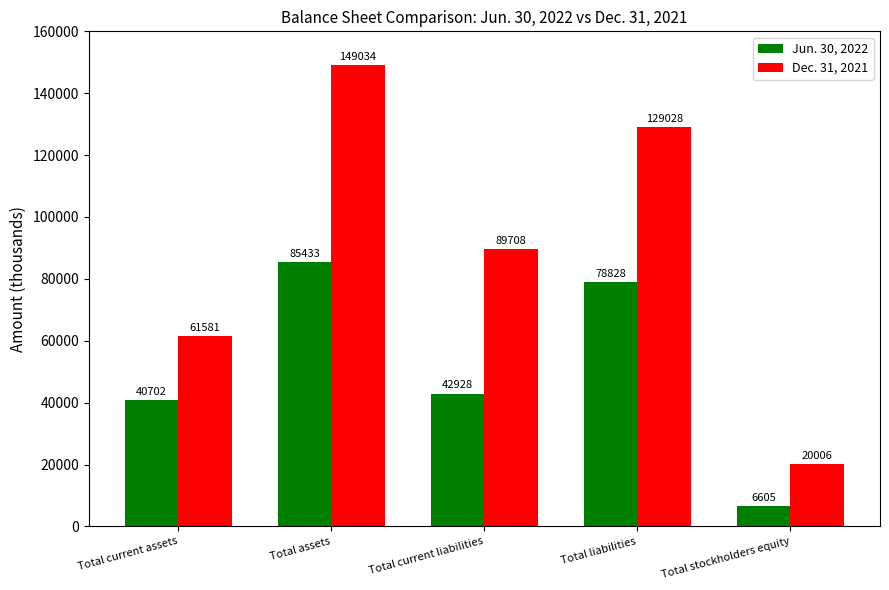

At how many categories does at least one series exceed 55210?

4